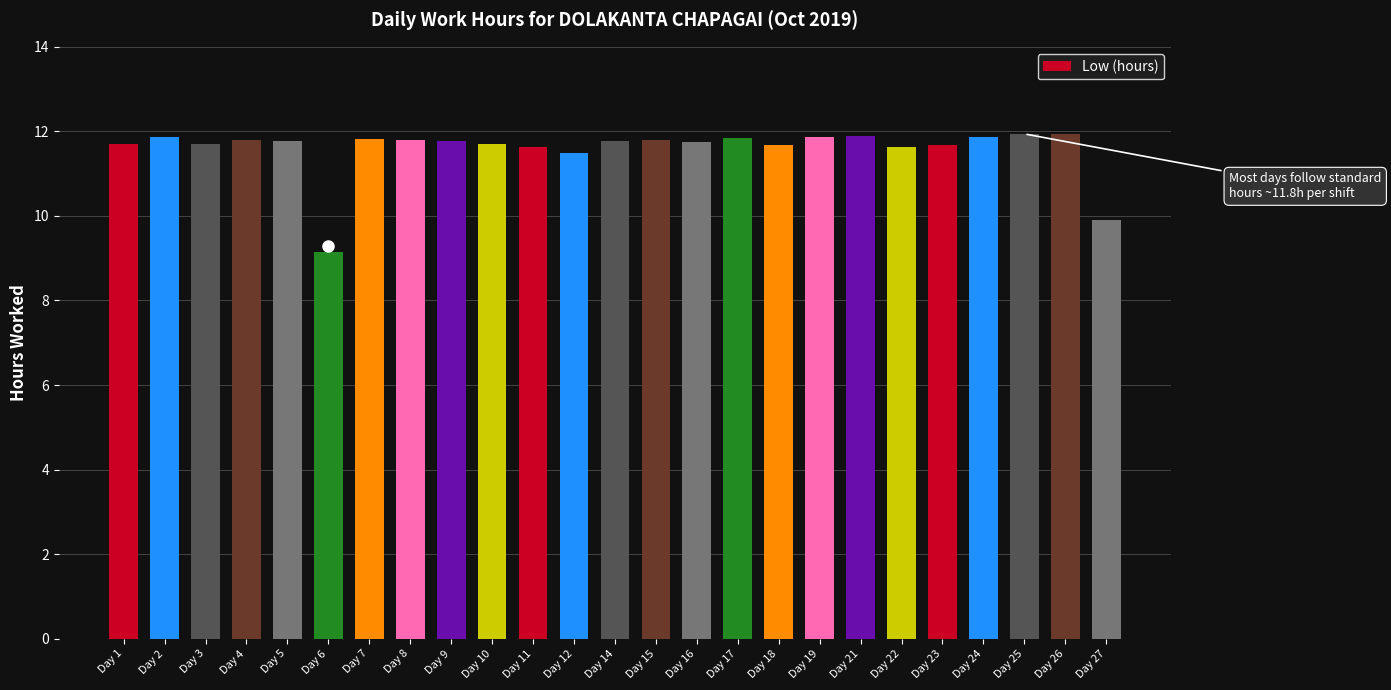

What value does the data have at Day 23?

11.7